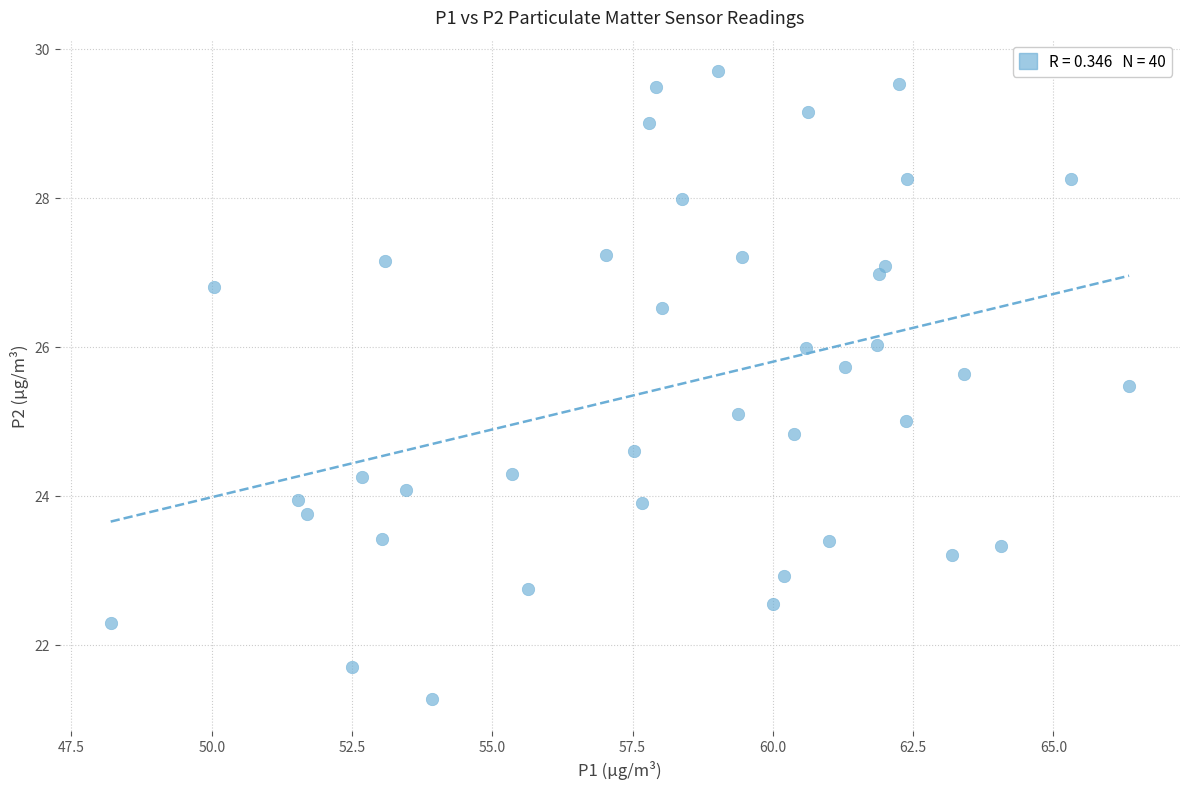

What is the range of X values (max minus min)?

18.1